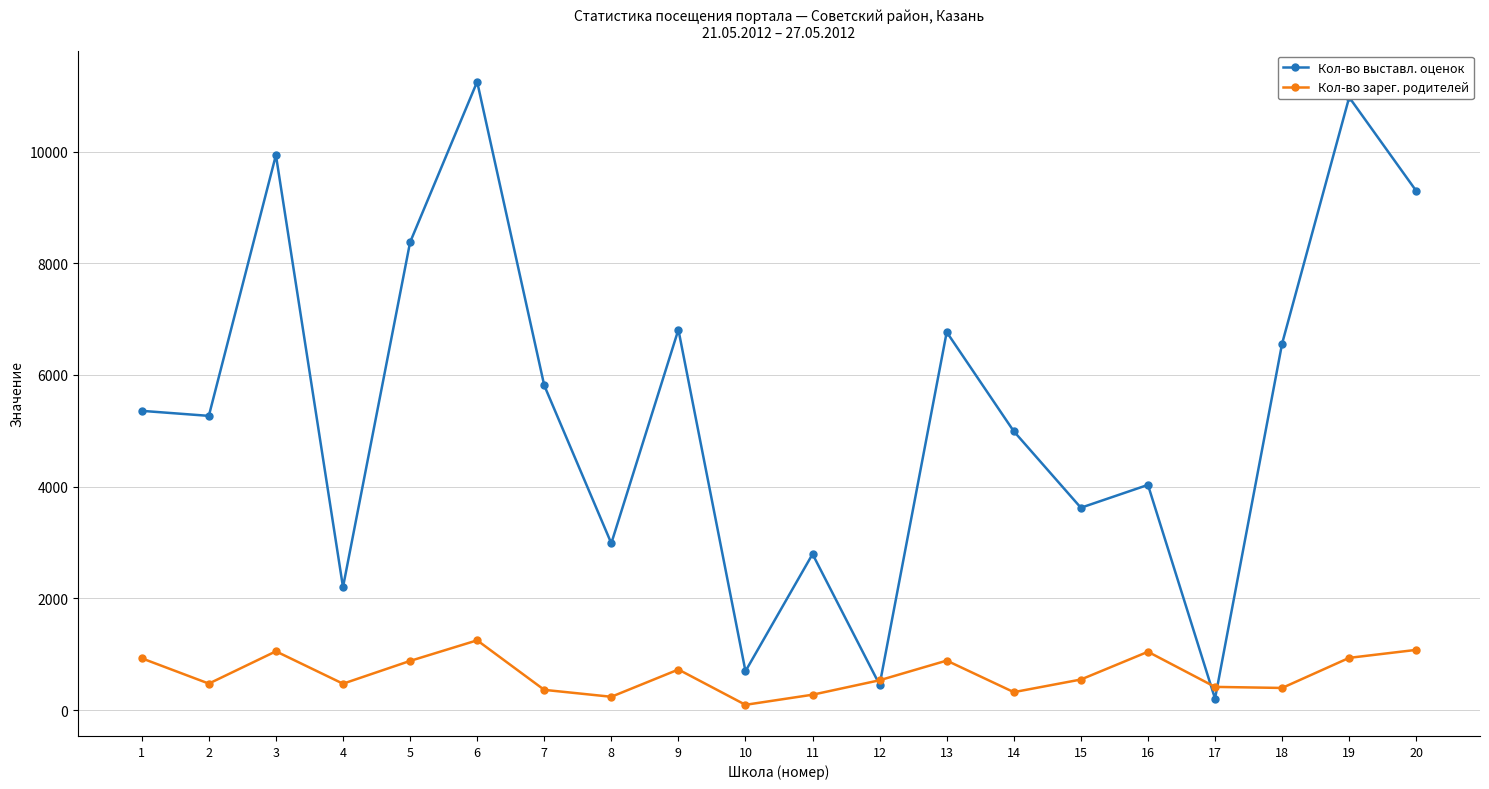

How many distinct data groups are displayed?

2